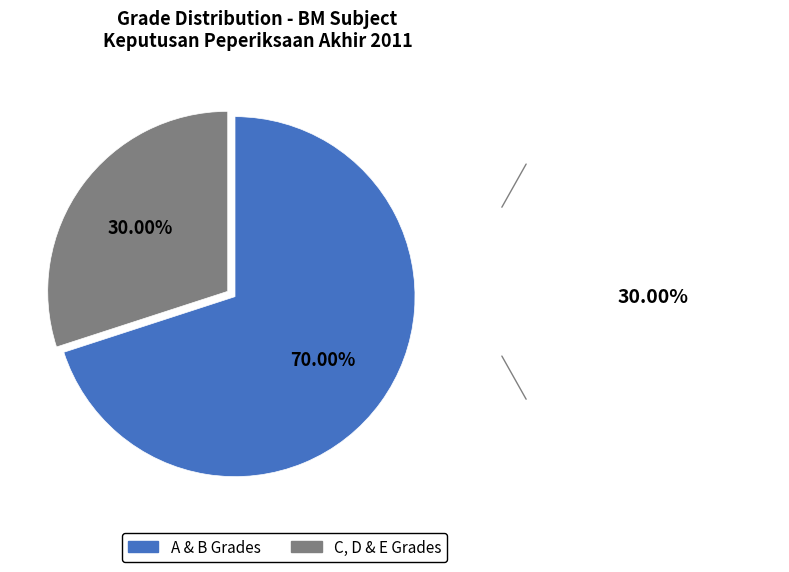

Rank the categories by value from highest to lowest.

A & B Grades, C, D & E Grades